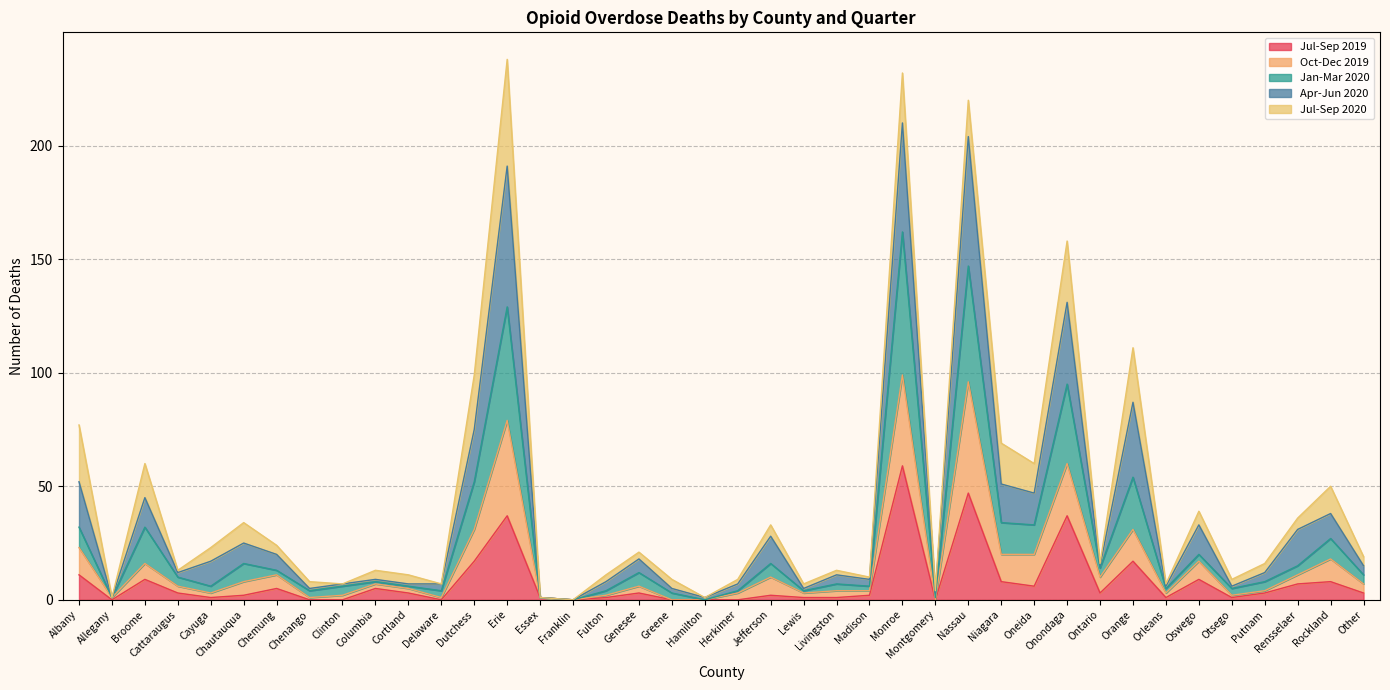

At which category does Apr-Jun 2020 reach its first local peak?

Broome